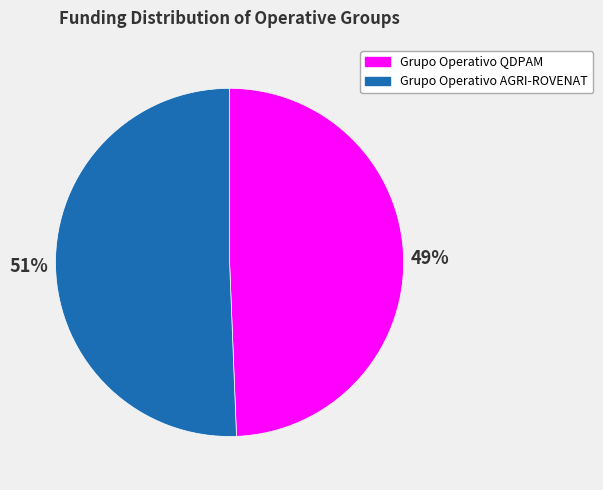

Is the sum of Grupo Operativo QDPAM and Grupo Operativo AGRI-ROVENAT greater than half?

Yes